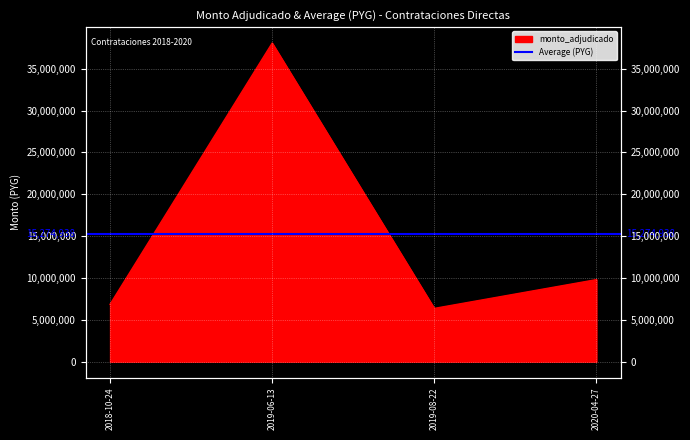

What is the difference between the maximum and second lowest values?

31214750